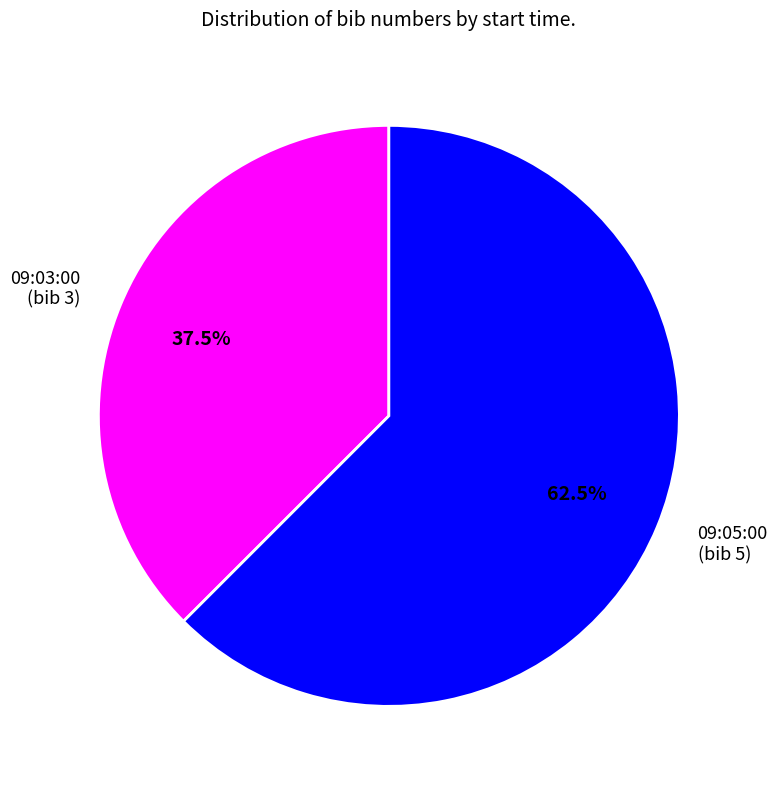

Does 09:05:00 account for over 50% of the chart?

Yes